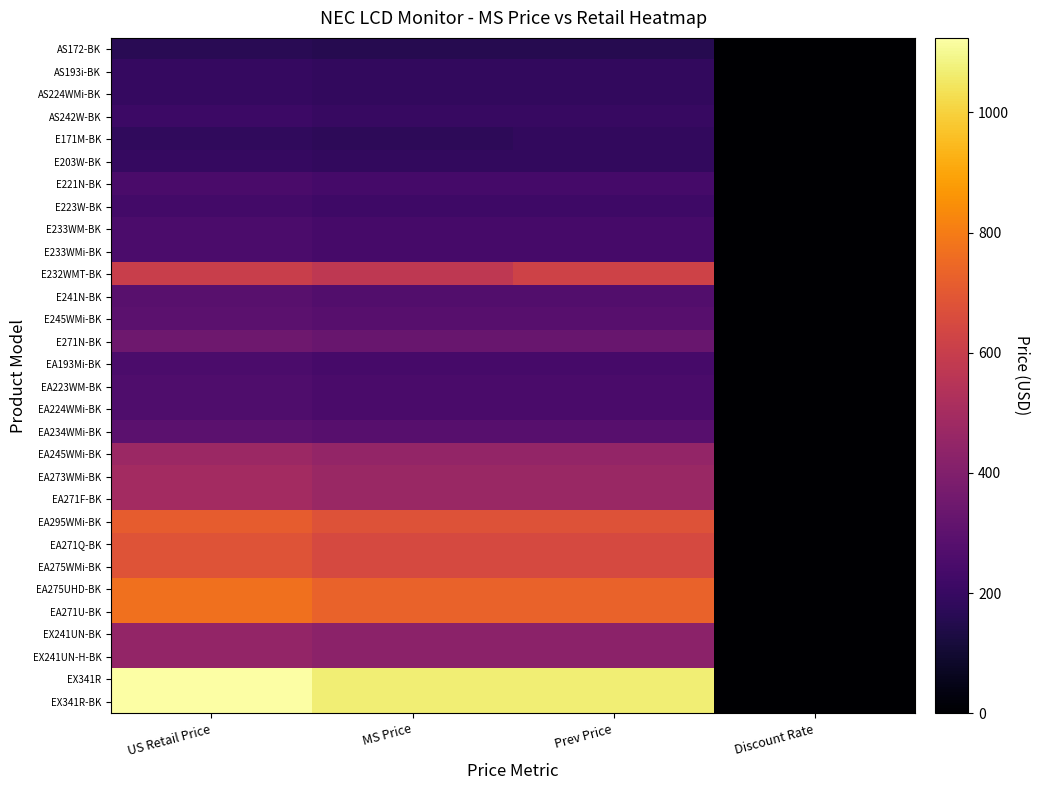

Reading left to right, extract all data points from this chart.

AS172-BK: US Retail Price=164.0	MS Price=155.8	Prev Price=155.8	Discount Rate=0.1
AS193i-BK: US Retail Price=197.0	MS Price=187.2	Prev Price=187.2	Discount Rate=0.1
AS224WMi-BK: US Retail Price=197.0	MS Price=187.2	Prev Price=187.2	Discount Rate=0.0
AS242W-BK: US Retail Price=211.0	MS Price=200.4	Prev Price=200.4	Discount Rate=0.0
E171M-BK: US Retail Price=182.0	MS Price=172.9	Prev Price=187.2	Discount Rate=0.1
E203W-BK: US Retail Price=197.0	MS Price=187.2	Prev Price=187.2	Discount Rate=0.0
E221N-BK: US Retail Price=249.0	MS Price=236.6	Prev Price=236.6	Discount Rate=0.0
E223W-BK: US Retail Price=230.0	MS Price=218.5	Prev Price=218.5	Discount Rate=0.1
E233WM-BK: US Retail Price=252.0	MS Price=239.4	Prev Price=239.4	Discount Rate=0.0
E233WMi-BK: US Retail Price=252.0	MS Price=239.4	Prev Price=239.4	Discount Rate=0.0
E232WMT-BK: US Retail Price=604.0	MS Price=573.8	Prev Price=622.8	Discount Rate=0.1
E241N-BK: US Retail Price=286.0	MS Price=271.7	Prev Price=270.8	Discount Rate=0.1
E245WMi-BK: US Retail Price=296.0	MS Price=281.2	Prev Price=281.2	Discount Rate=0.0
E271N-BK: US Retail Price=351.0	MS Price=333.4	Prev Price=333.4	Discount Rate=0.0
EA193Mi-BK: US Retail Price=252.0	MS Price=239.4	Prev Price=239.4	Discount Rate=0.1
EA223WM-BK: US Retail Price=263.0	MS Price=249.8	Prev Price=249.8	Discount Rate=0.1
EA224WMi-BK: US Retail Price=263.0	MS Price=249.8	Prev Price=249.8	Discount Rate=0.1
EA234WMi-BK: US Retail Price=296.0	MS Price=281.2	Prev Price=281.2	Discount Rate=0.1
EA245WMi-BK: US Retail Price=474.0	MS Price=450.3	Prev Price=450.3	Discount Rate=0.0
EA273WMi-BK: US Retail Price=494.0	MS Price=469.3	Prev Price=469.3	Discount Rate=0.1
EA271F-BK: US Retail Price=494.0	MS Price=469.3	Prev Price=469.3	Discount Rate=0.0
EA295WMi-BK: US Retail Price=714.0	MS Price=678.3	Prev Price=678.3	Discount Rate=0.0
EA271Q-BK: US Retail Price=681.0	MS Price=647.0	Prev Price=647.0	Discount Rate=0.0
EA275WMi-BK: US Retail Price=681.0	MS Price=647.0	Prev Price=647.0	Discount Rate=0.0
EA275UHD-BK: US Retail Price=769.0	MS Price=730.5	Prev Price=730.5	Discount Rate=0.0
EA271U-BK: US Retail Price=769.0	MS Price=730.5	Prev Price=730.5	Discount Rate=0.0
EX241UN-BK: US Retail Price=449.0	MS Price=426.6	Prev Price=426.6	Discount Rate=0.0
EX241UN-H-BK: US Retail Price=449.0	MS Price=426.6	Prev Price=426.6	Discount Rate=0.0
EX341R: US Retail Price=1124.0	MS Price=1067.8	Prev Price=1067.8	Discount Rate=0.0
EX341R-BK: US Retail Price=1124.0	MS Price=1067.8	Prev Price=1067.8	Discount Rate=0.0